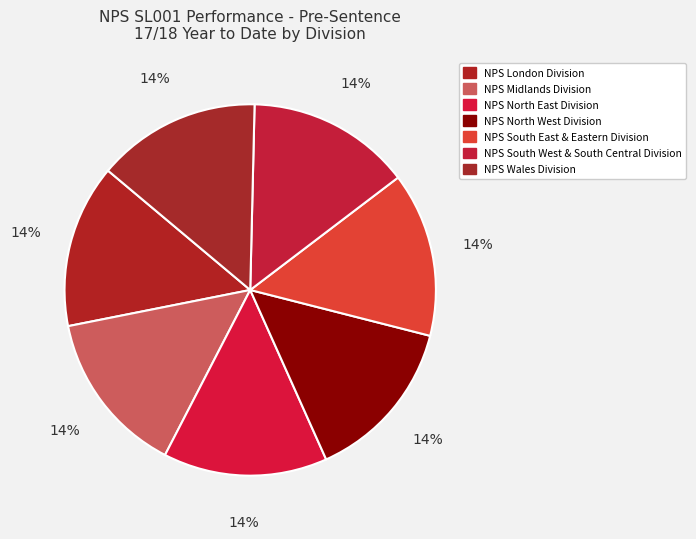

Count the number of slices in the pie.

7